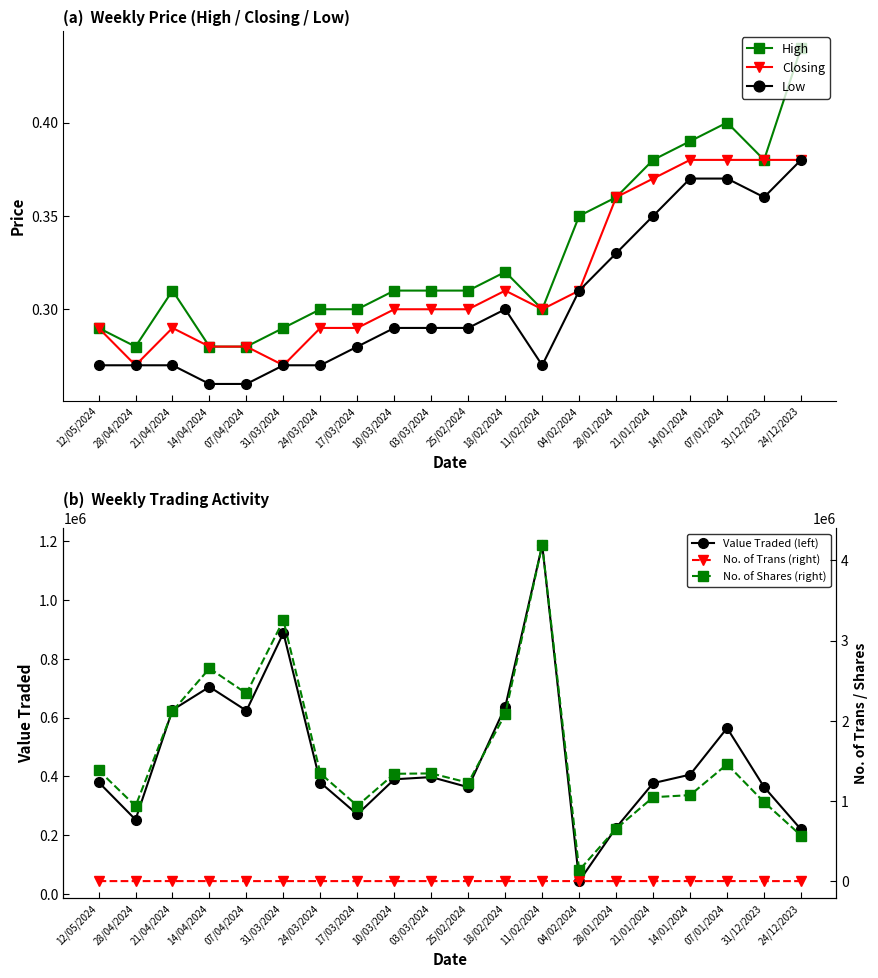

Which has a higher value, 28/04/2024 or 07/01/2024?

07/01/2024